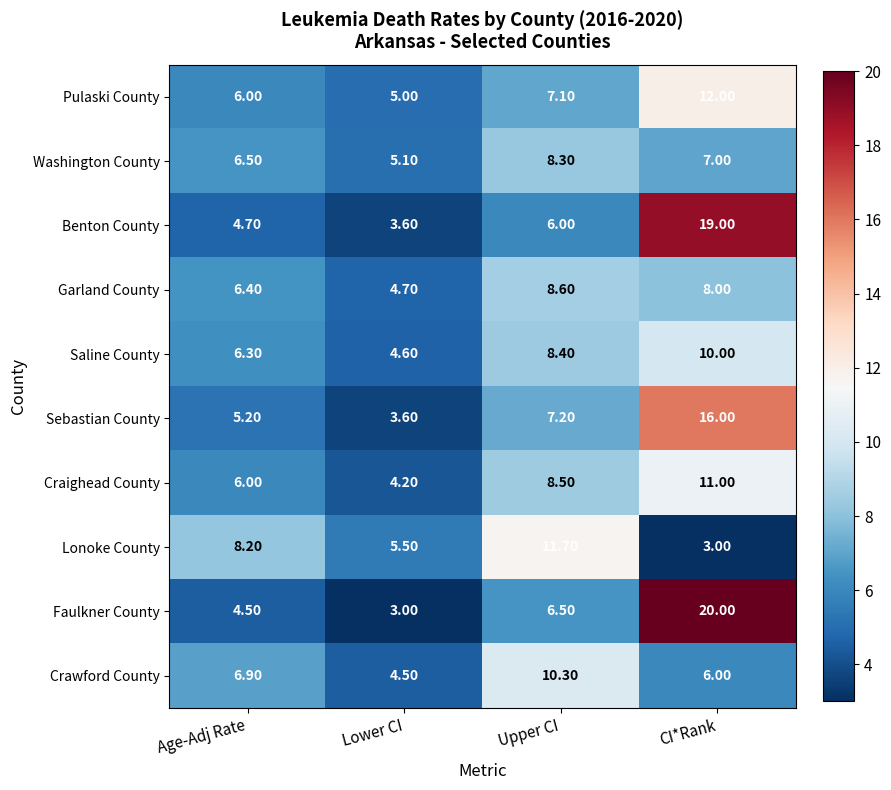

Rank the series by their maximum value, from lowest to highest.

Washington County, Garland County, Saline County, Crawford County, Craighead County, Lonoke County, Pulaski County, Sebastian County, Benton County, Faulkner County